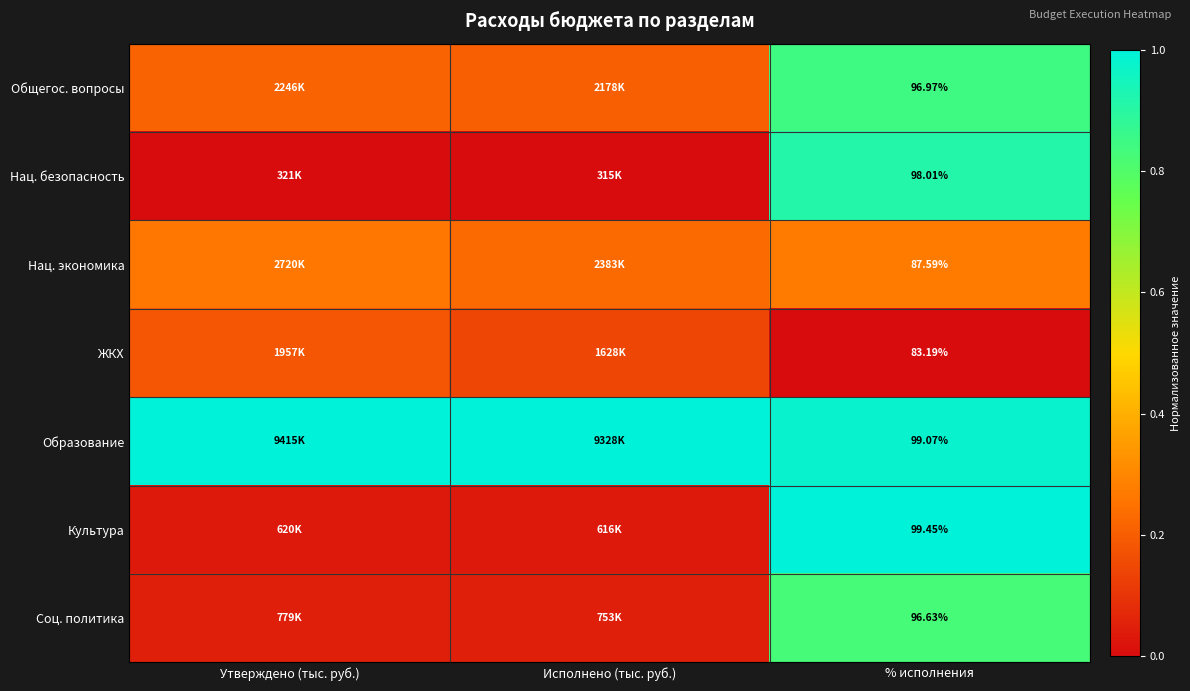

At % исполнения, list the series in order from largest to smallest.

Культура, Образование, Нац. безопасность, Общегос. вопросы, Соц. политика, Нац. экономика, ЖКХ